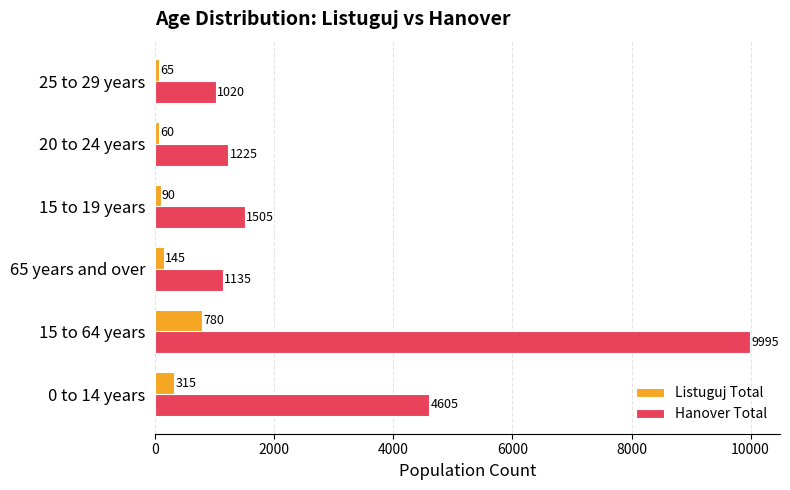

At which label does Listuguj Total reach its peak?

15 to 64 years